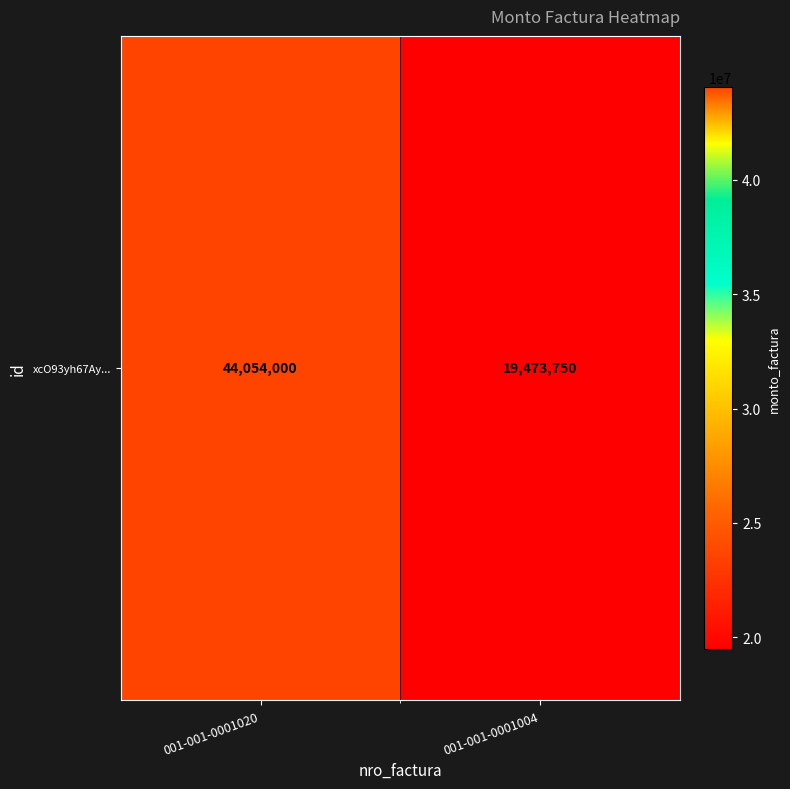

Approximately how many times larger is the value at 001-001-0001004 compared to 001-001-0001020?

0.4